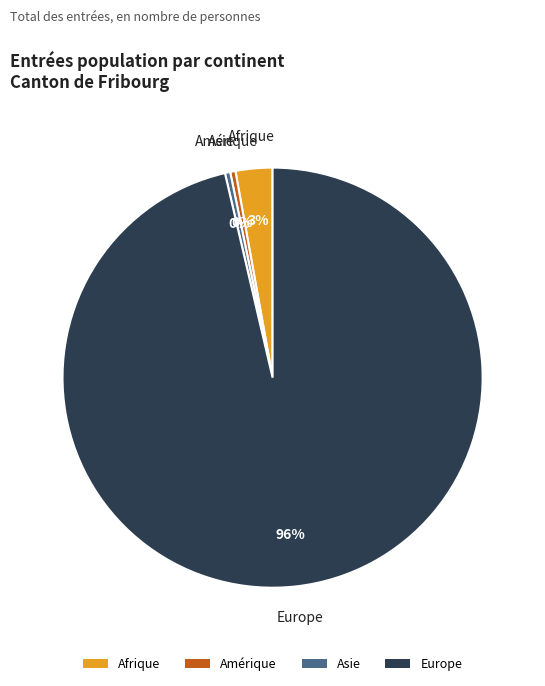

To the nearest percent, what is the average slice percentage?

25%